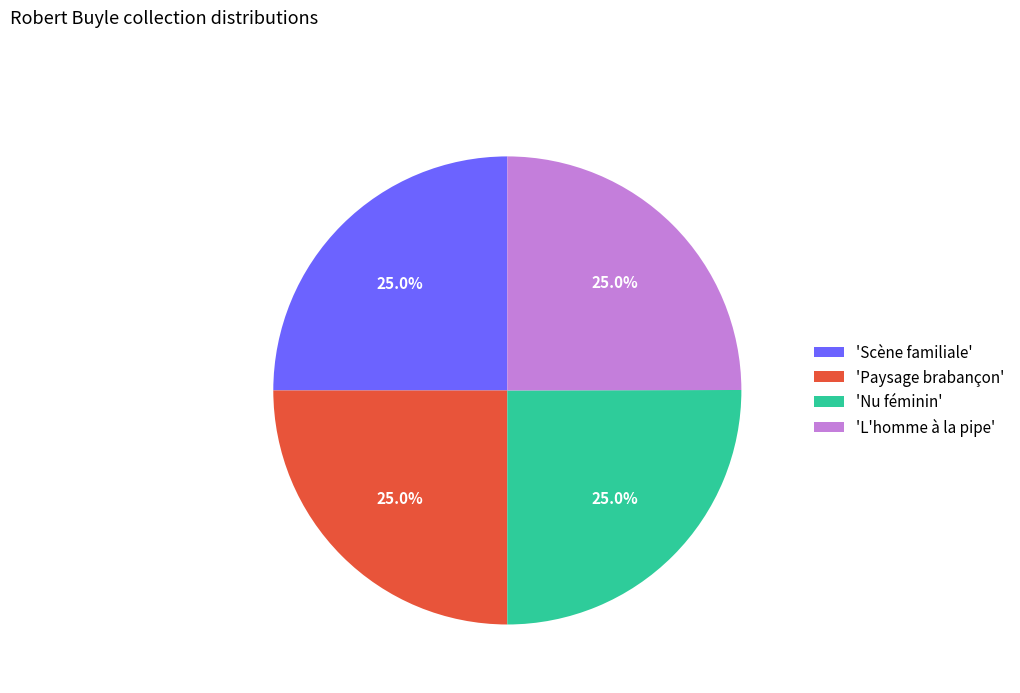

Is there any slice that represents more than half of the pie?

No